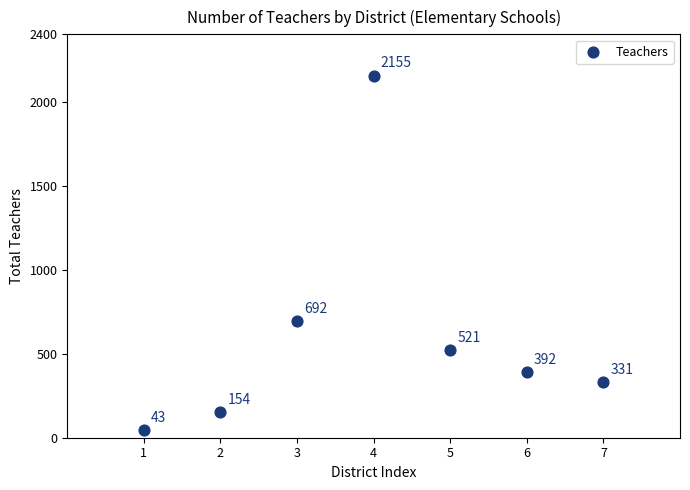

What is the range of Y values (max minus min)?

2112